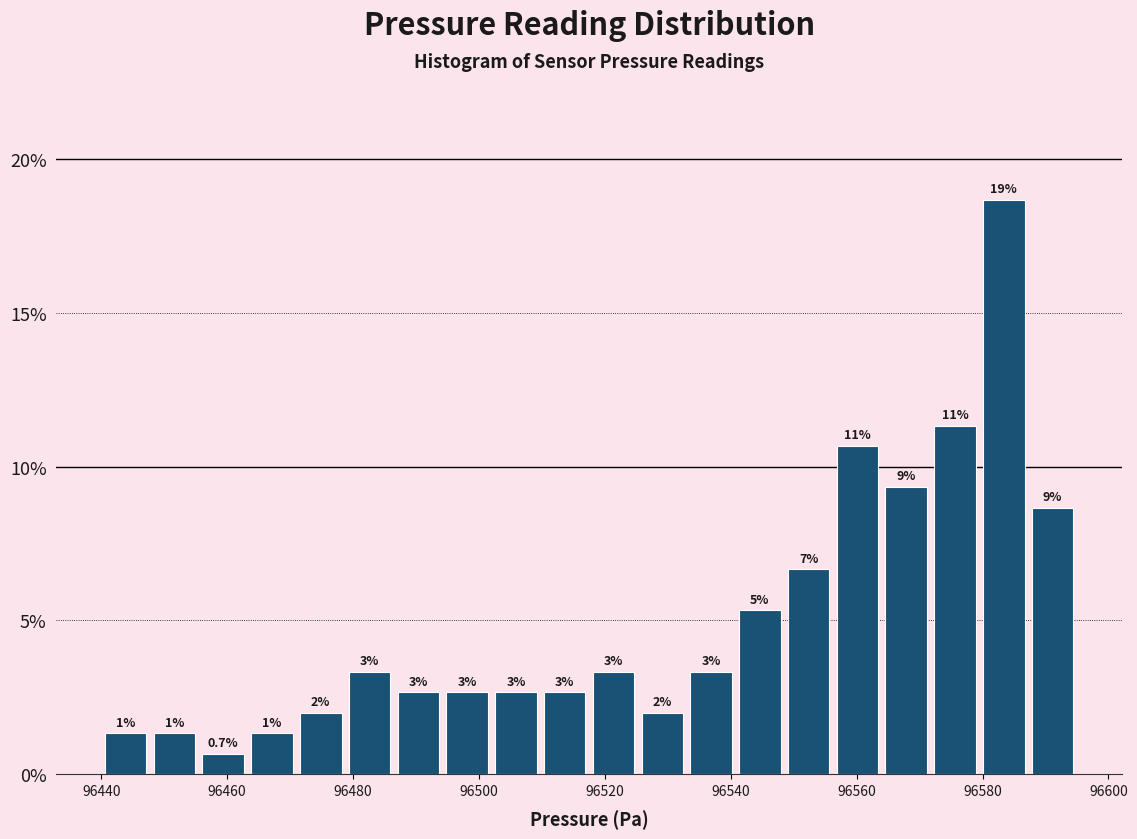

Read against the x-axis, roughly where is the centre of the tallest bar?

96584